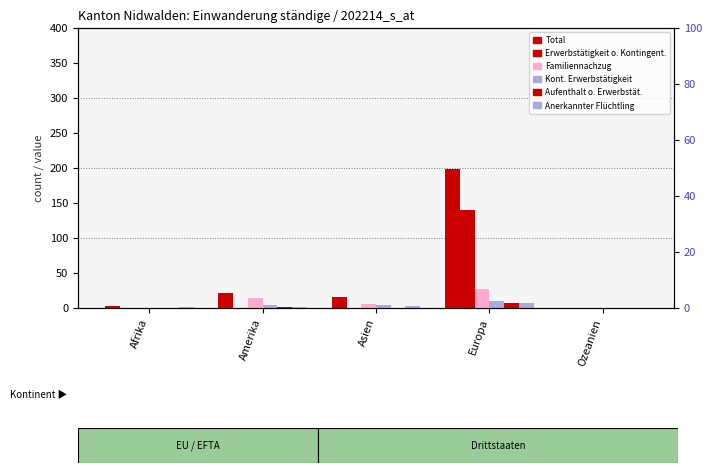

Reading left to right, what are all the values shown in this chart?

Total (col_1): 3	21	16	199	0
Erwerbstätigkeit ohne Kontingentierung (col_3): 0	0	0	140	0
Familiennachzug (col_4): 0	14	6	27	0
Kontingentierte Erwerbstätigkeit (col_2): 0	4	5	10	0
Aufenthaltsbewilligung ohne Erwerbstätigkeit (col_6): 0	1	0	7	0
Anerkannter Flüchtling (col_7): 1	2	3	7	0